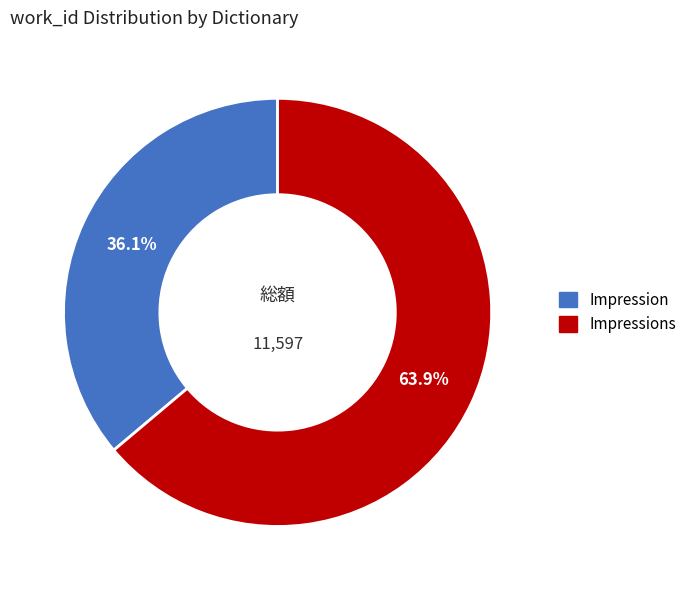

Is there a majority slice in this chart?

Yes